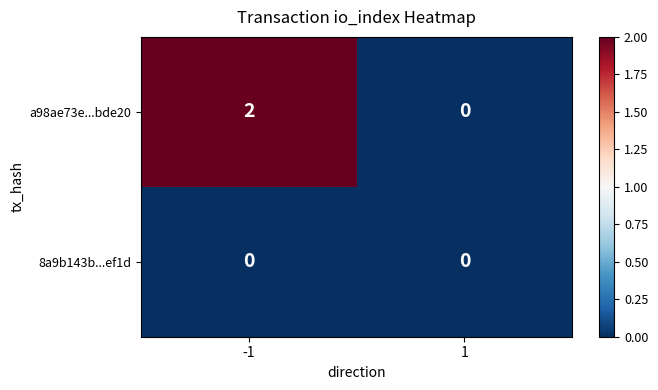

True or false: a98ae73e...bde20 has a value of 0 at 1.

True